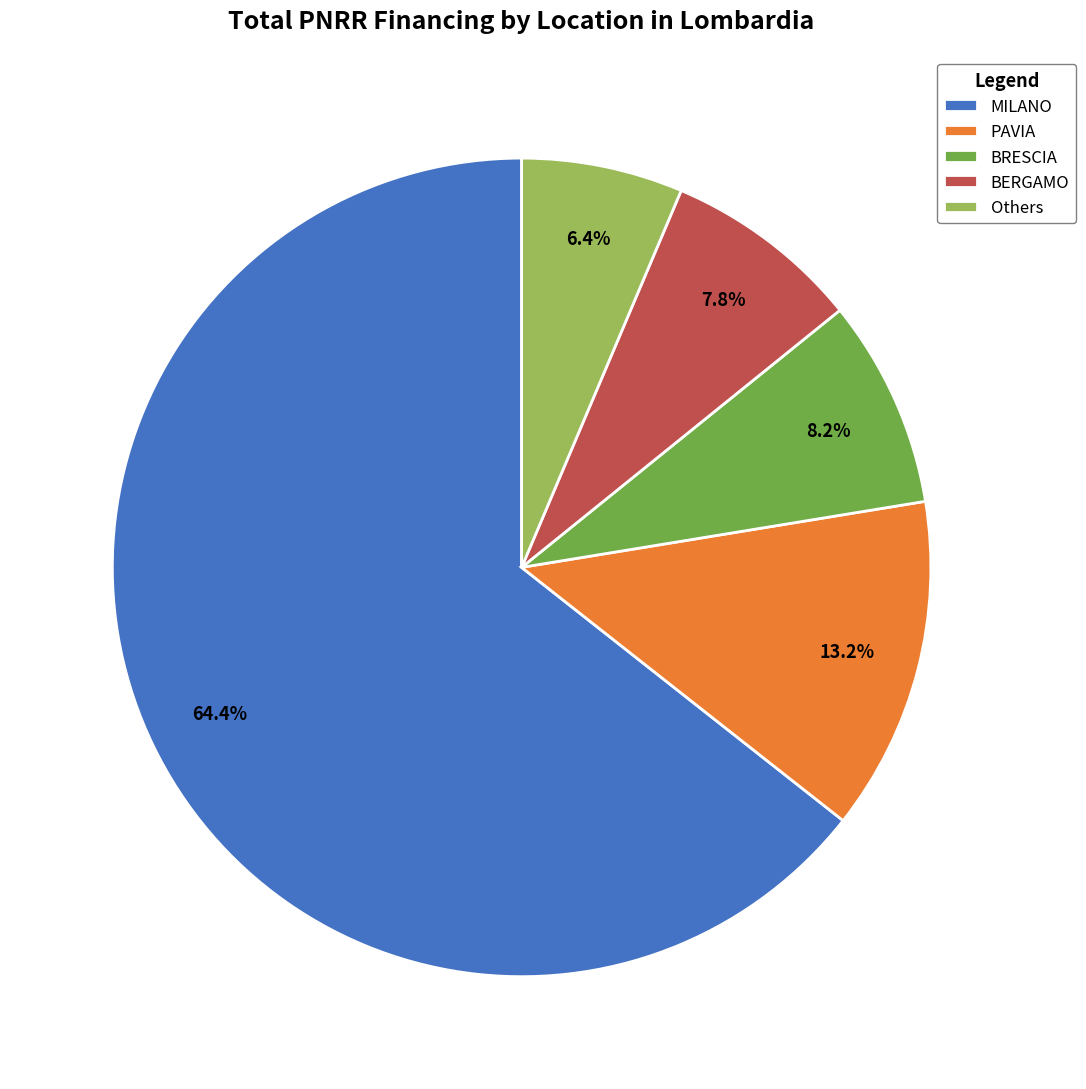

How much of the chart is everything except Others?

93.6%